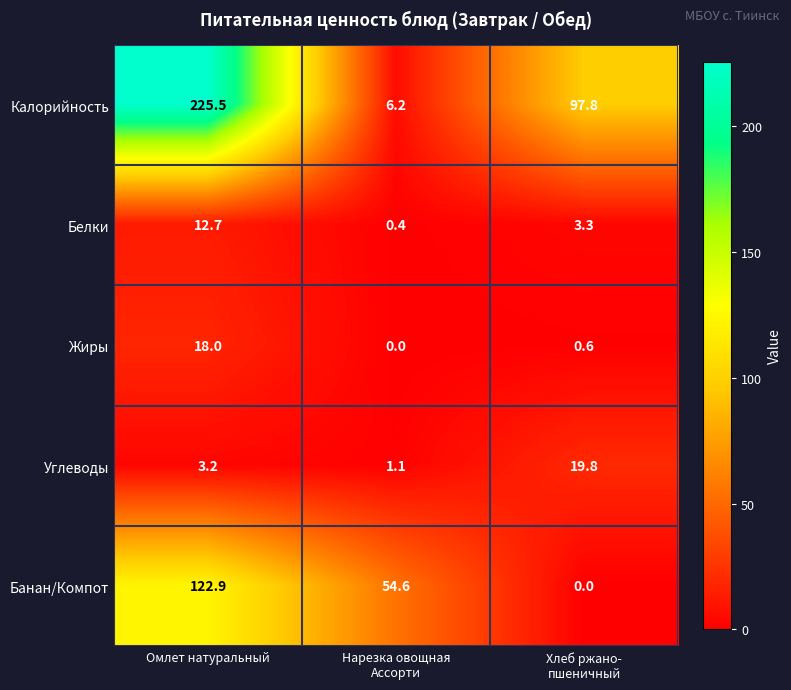

Reading left to right, transcribe all the data shown in this chart.

Калорийность: 225.5	6.2	97.8
Белки: 12.7	0.4	3.3
Жиры: 18.0	0.0	0.6
Углеводы: 3.2	1.1	19.8
Банан/Компот: 122.9	54.6	0.0